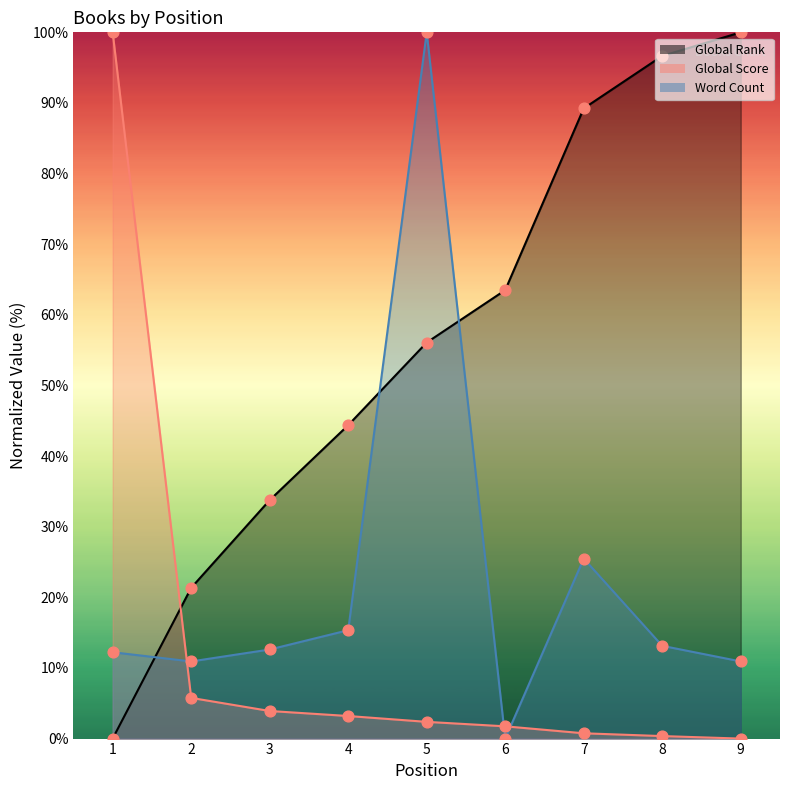

What are all the series names shown in the legend?

Global Rank, Global Score, Word Count